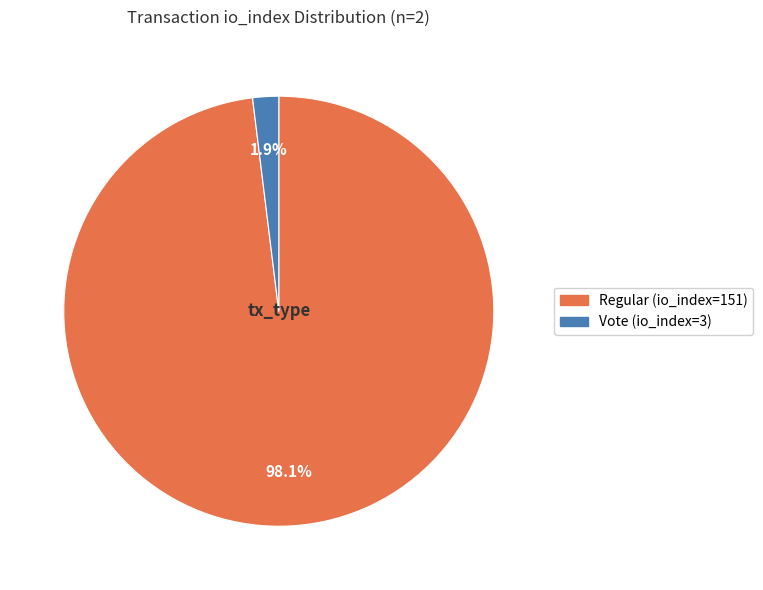

What percentage is the Vote (io_index=3) slice, to the nearest percent?

2%